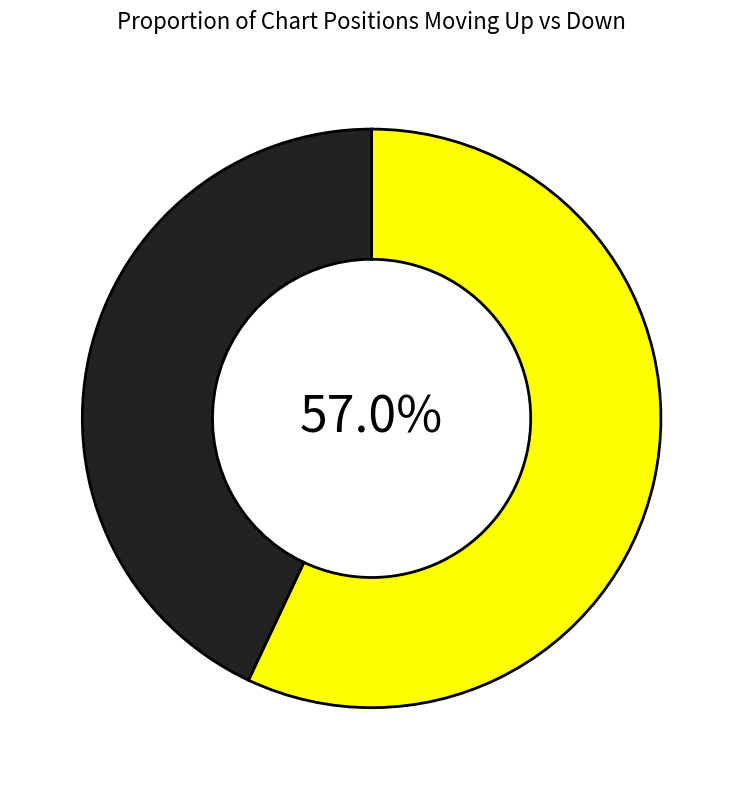

How many slices are in this pie chart?

2